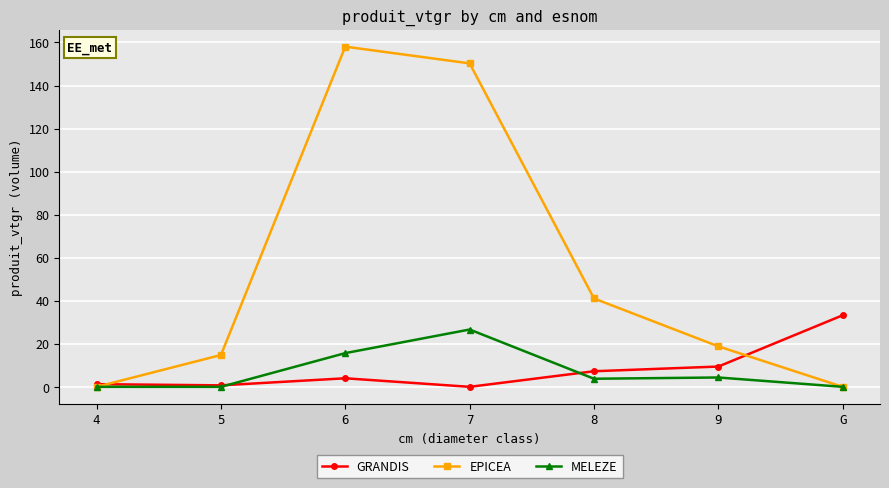

What is the sum of the GRANDIS values at 8 and G?

40.5